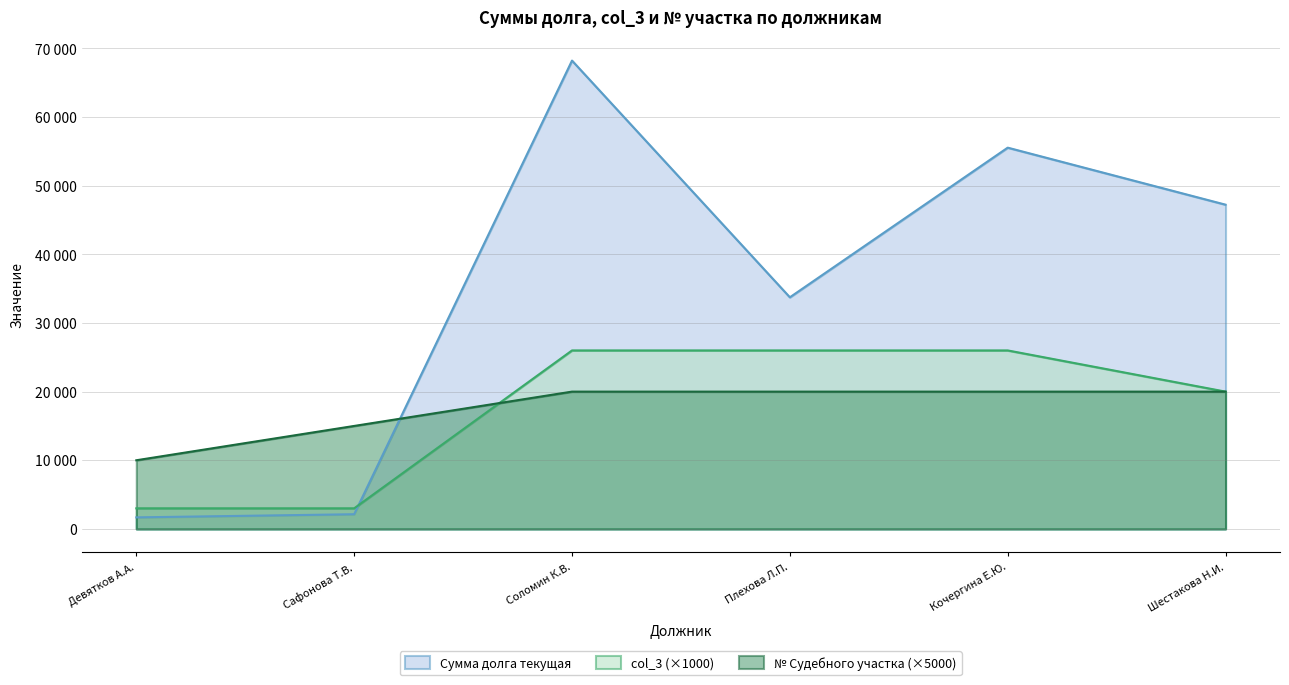

Which series has the largest total across all categories?

Сумма долга текущая